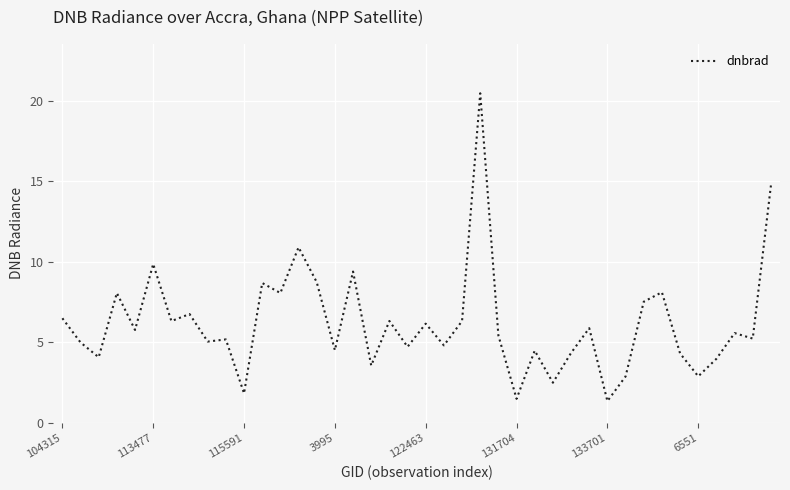

What is the difference between the maximum and minimum values?

19.1